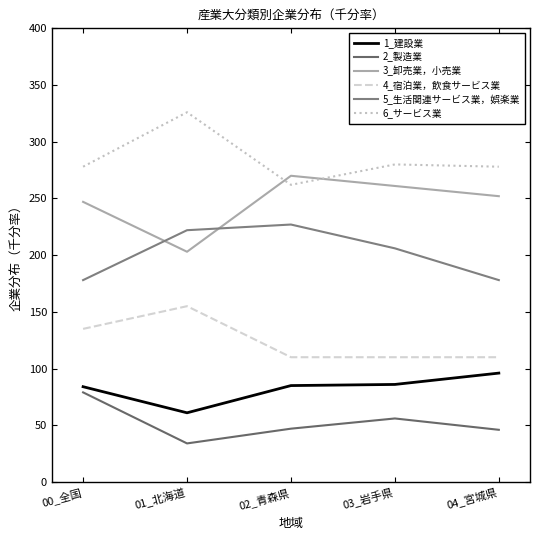

Does the chart display data point markers on the line(s)?

No